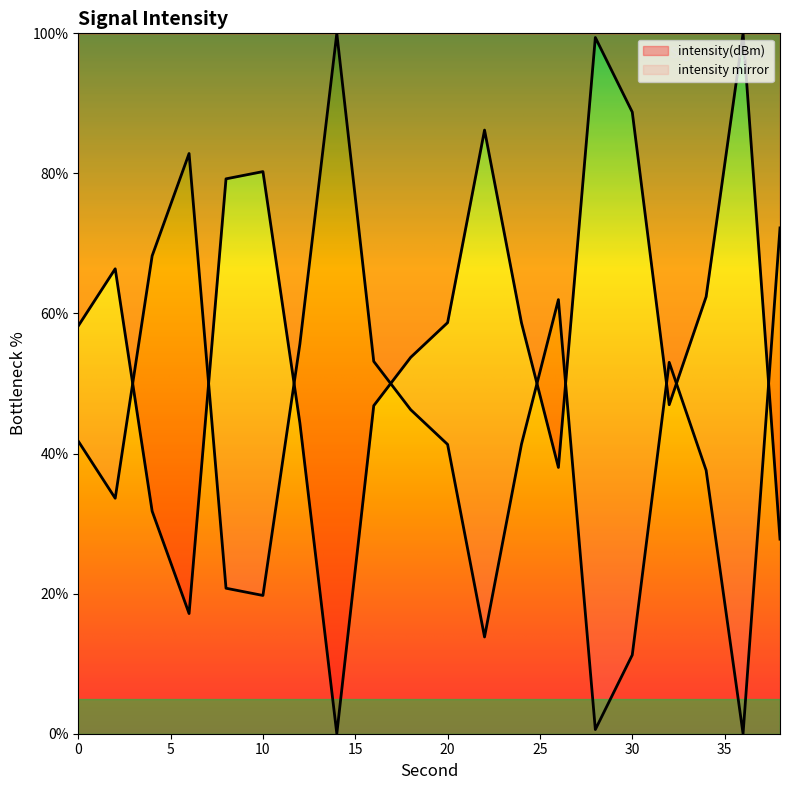

What is the value of the 2nd point from the left?

66.4